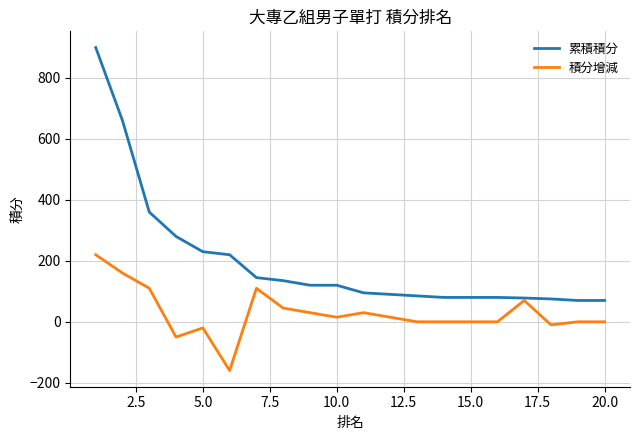

What is the greatest value displayed?

900